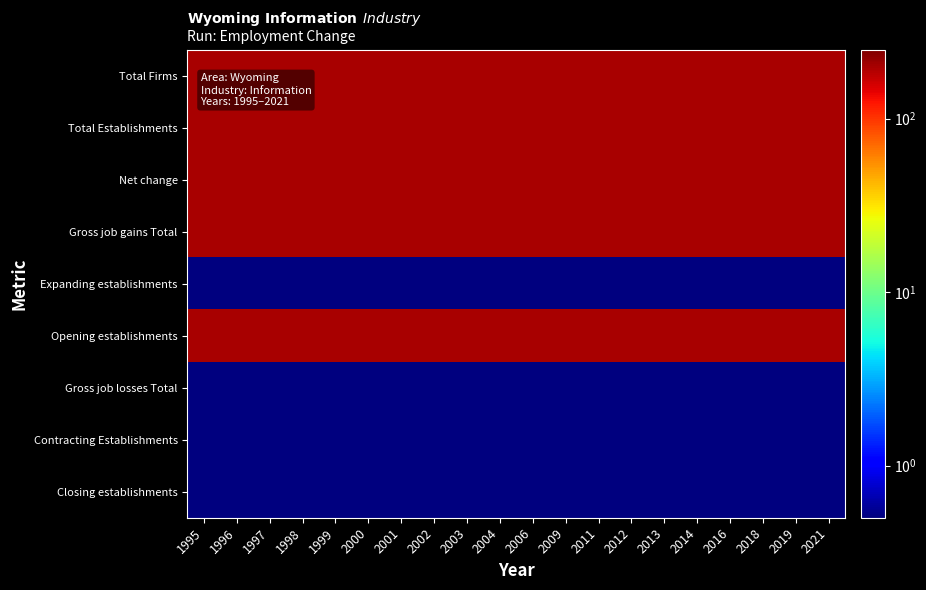

Which category has the lowest value across all series?

1995